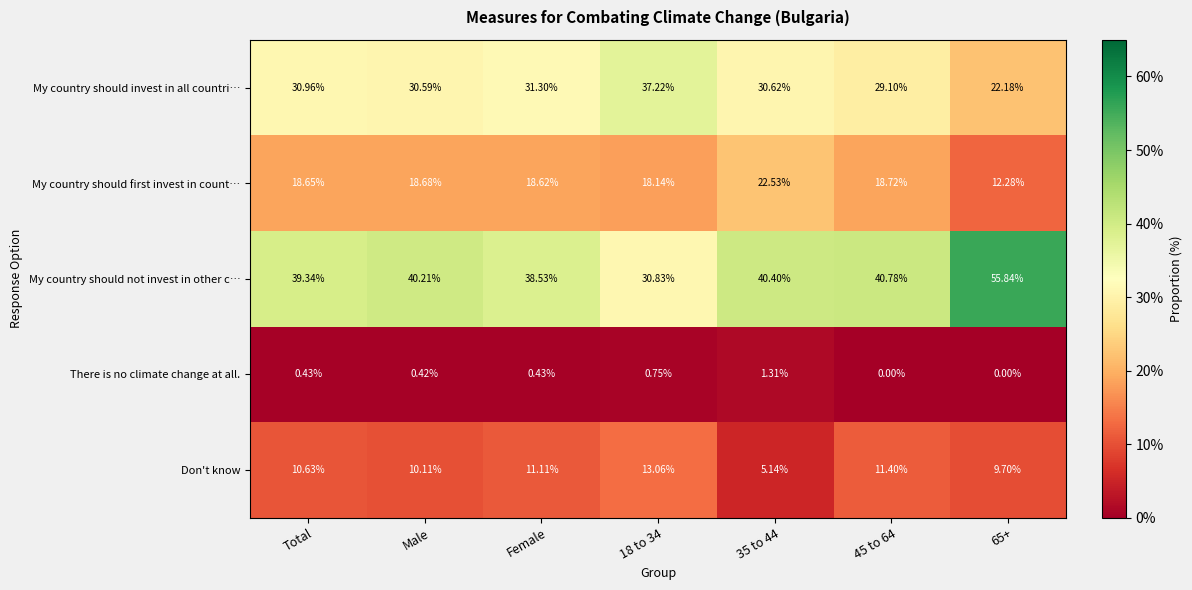

Which series changed the most between Total and 45 to 64?

My country should invest in all countri…